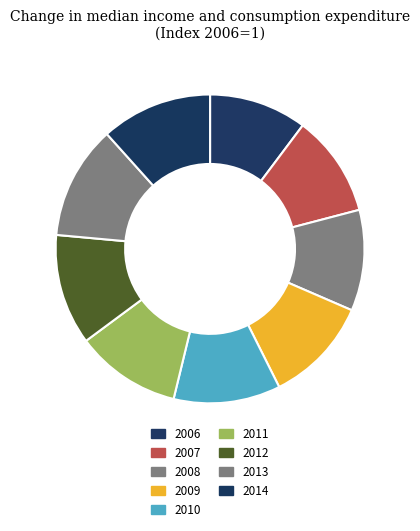

Count the number of slices in the pie.

9